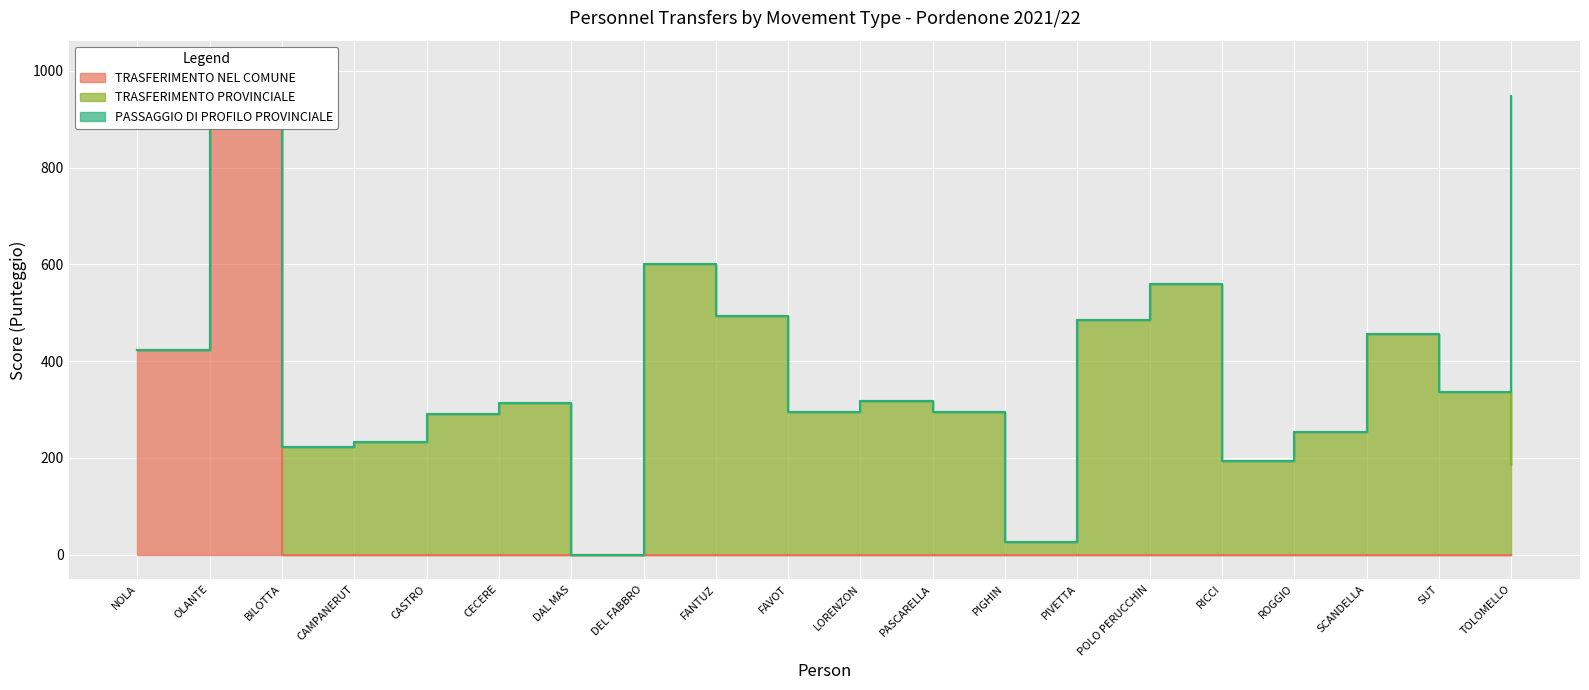

Which series has the largest range (max minus min)?

TRASFERIMENTO NEL COMUNE